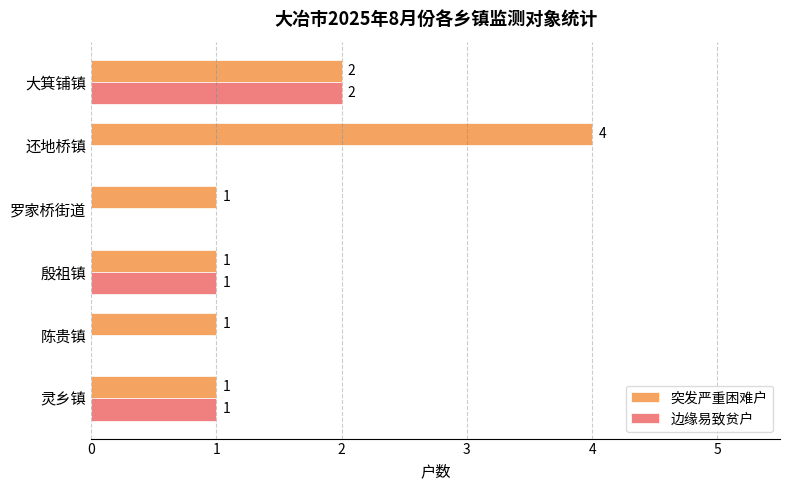

Which series has the largest total across all categories?

突发严重困难户